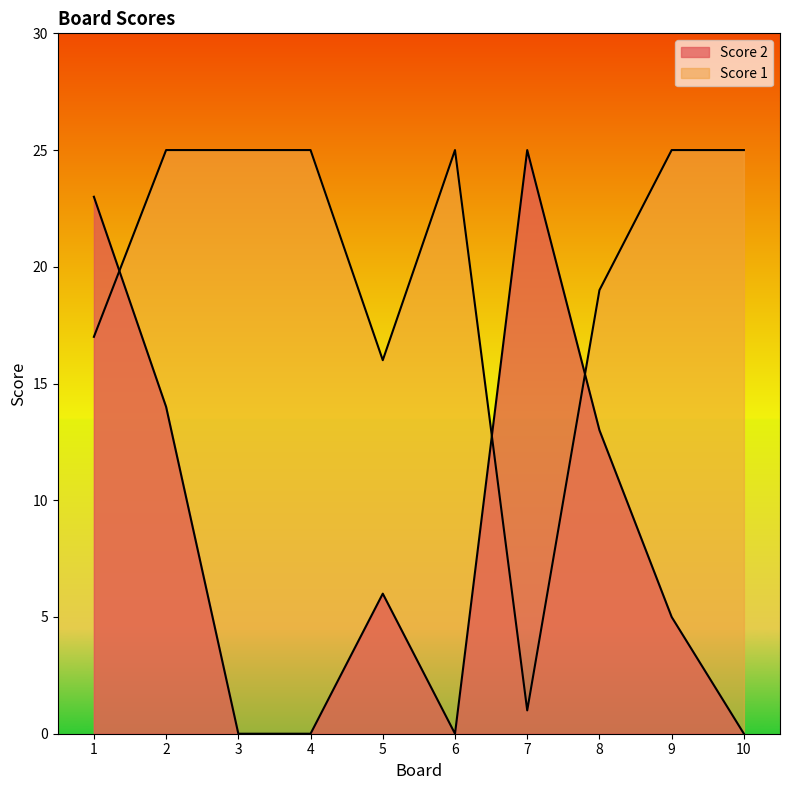

What is the sum of the Score 1 values at 7 and 4?

26